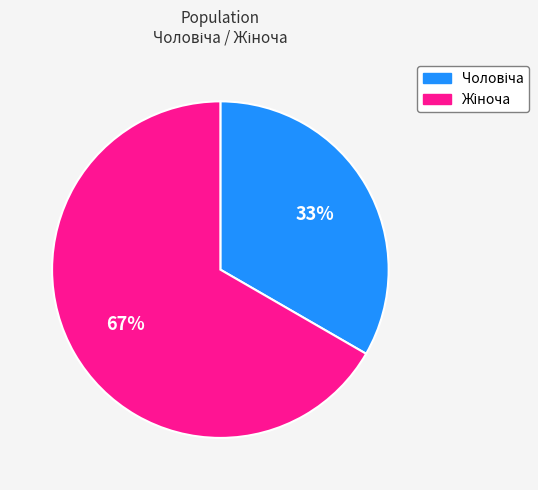

To the nearest percent, what is the average slice percentage?

50%